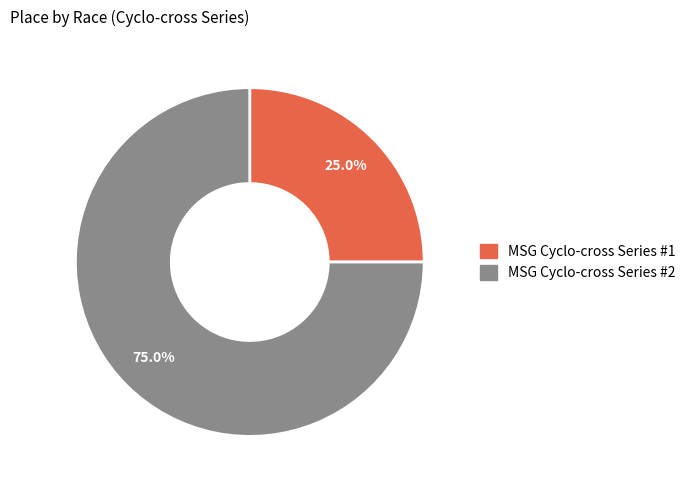

Approximately how many times larger is the value at MSG Cyclo-cross Series #2 compared to MSG Cyclo-cross Series #1?

3.0